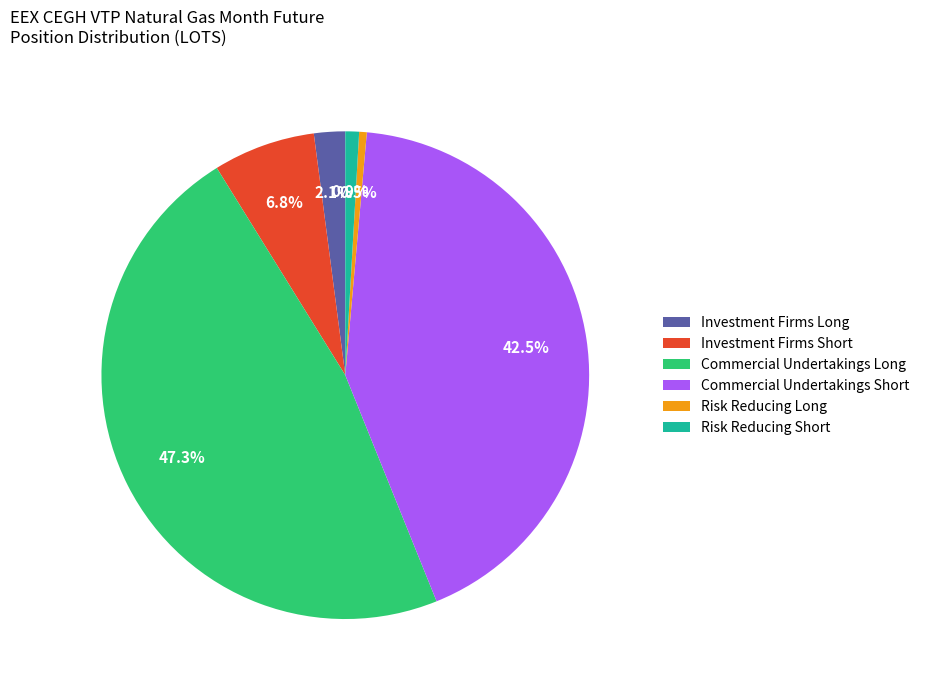

What percentage is the Commercial Undertakings Long slice, to the nearest percent?

47%